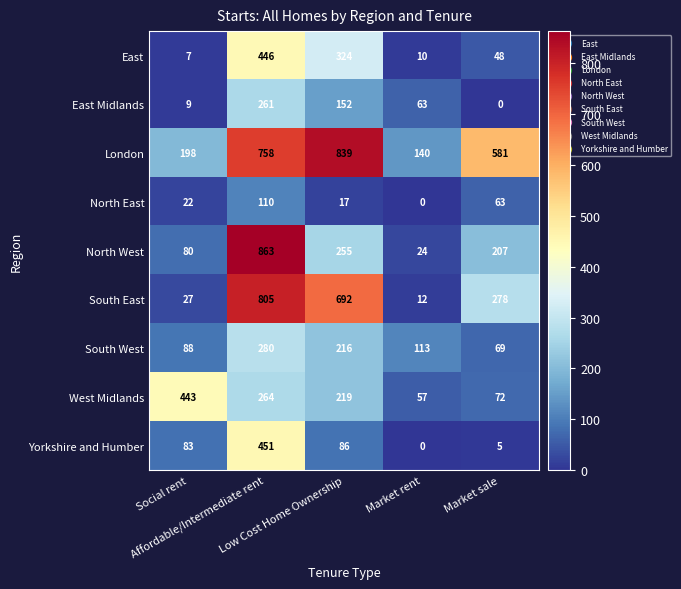

At how many categories does at least one series exceed 208?

4